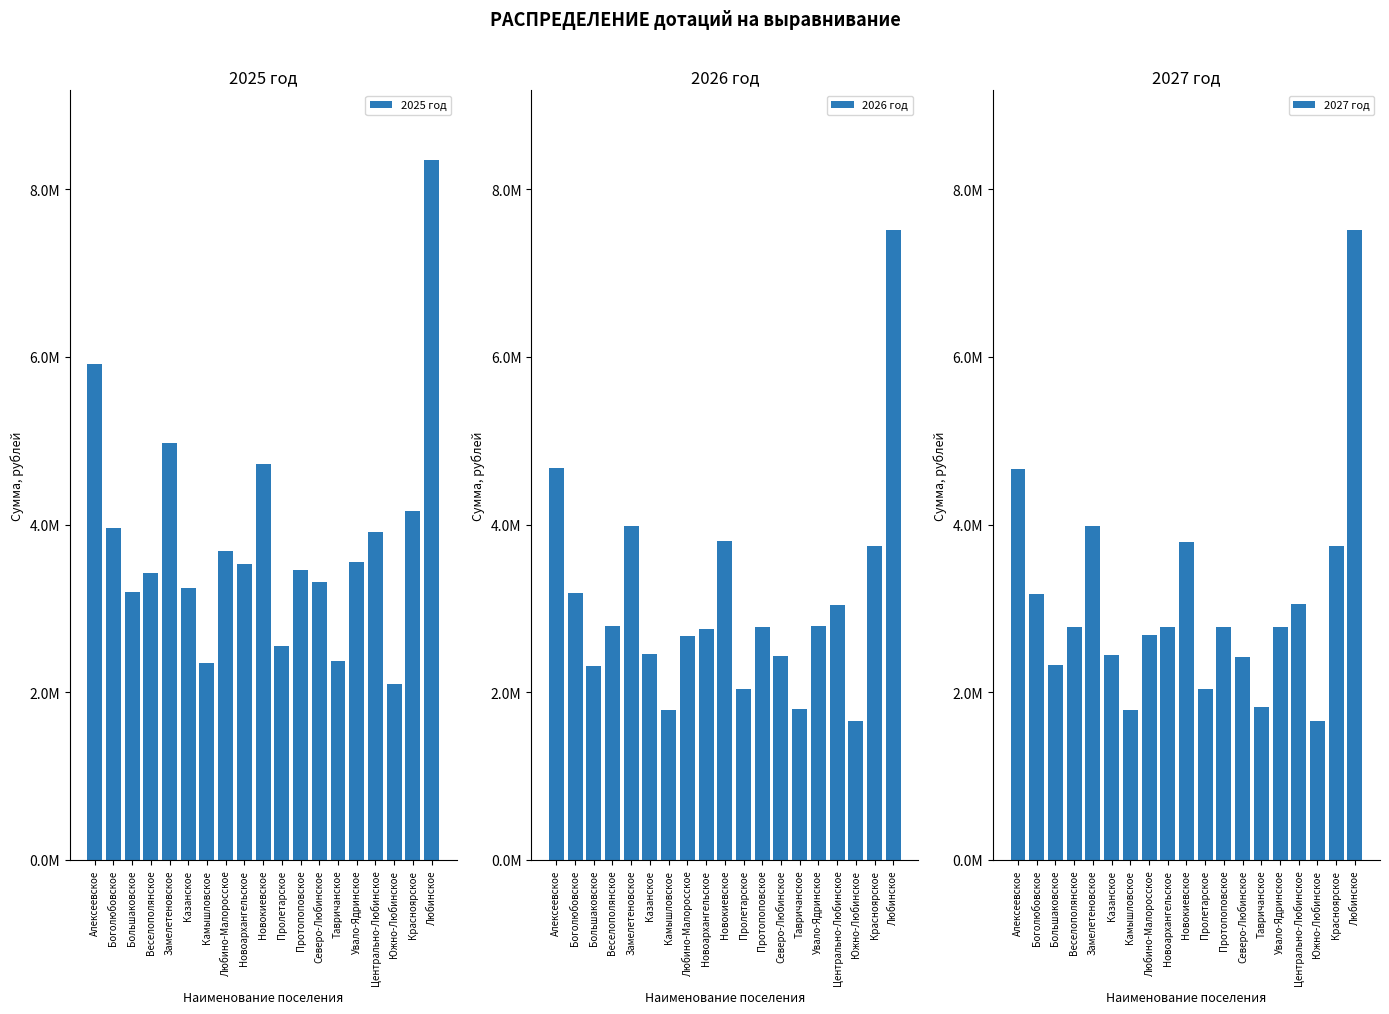

The 2025 год series shows 4974343.3 at Замелетеновское. True or false?

True